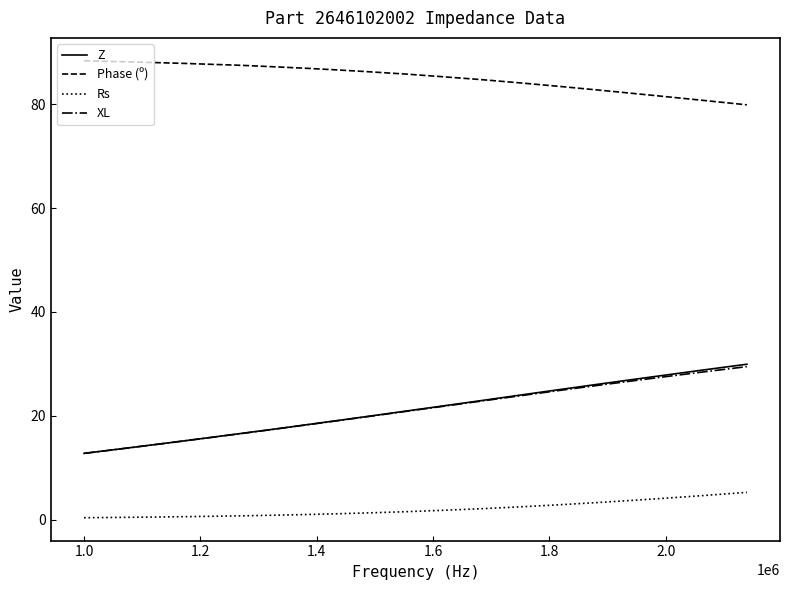

Which series has the largest total across all categories?

Phase (º)